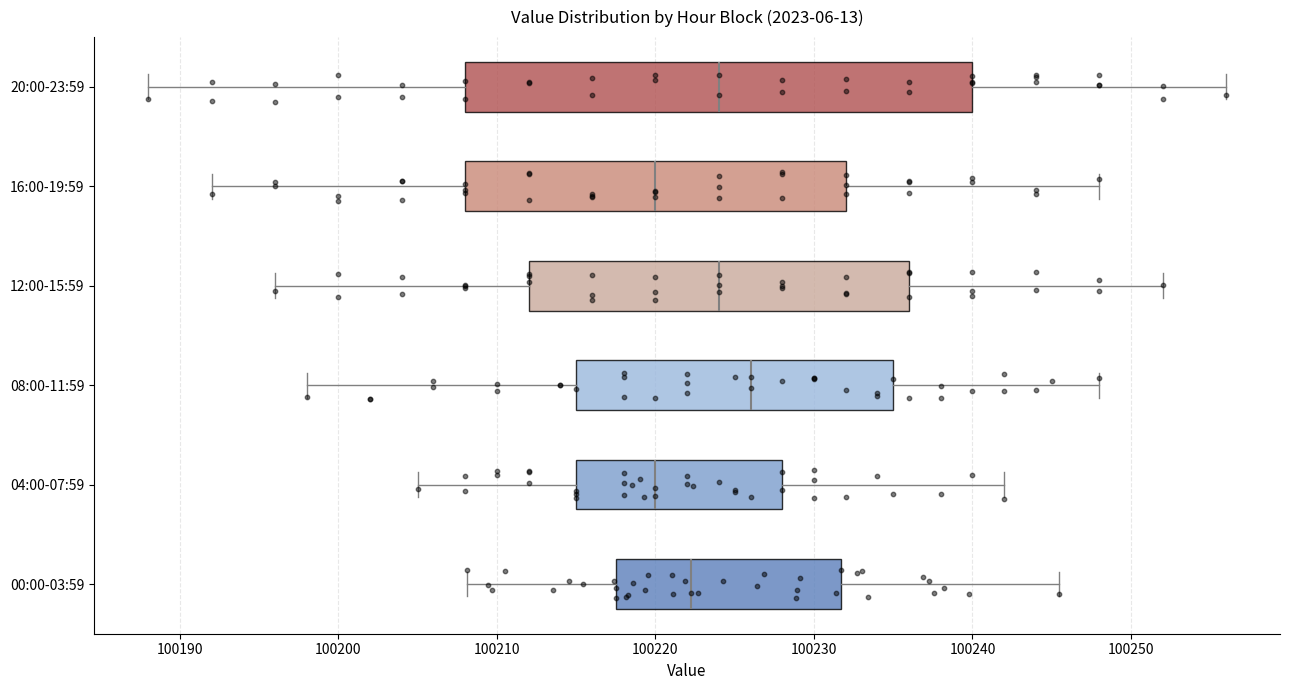

Comparing the boxes themselves (not the whiskers), which one is the widest?

20:00-23:59